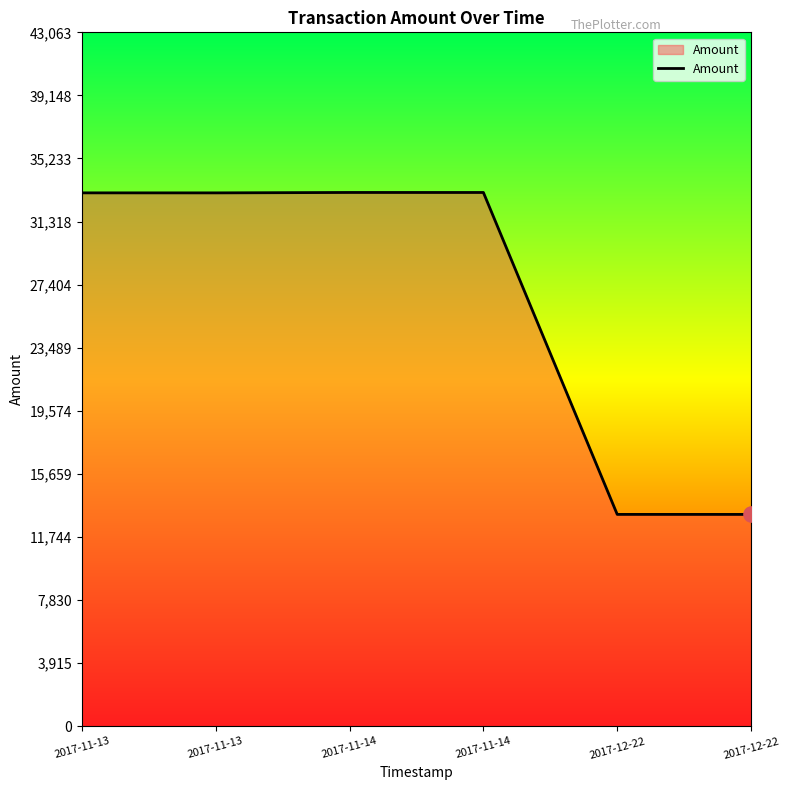

Between 2017-11-14 and 2017-11-13, which is larger?

2017-11-14